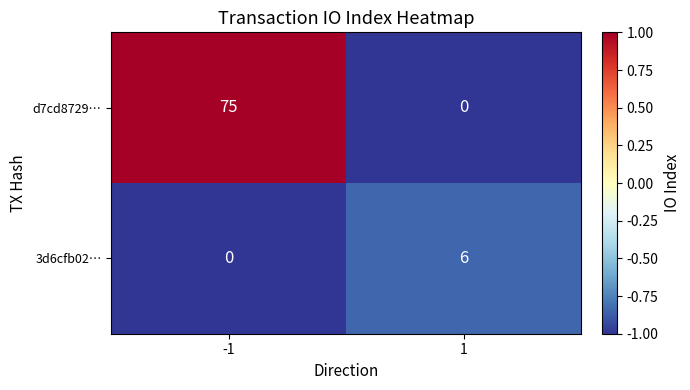

What is the total value across all series at 1?

6